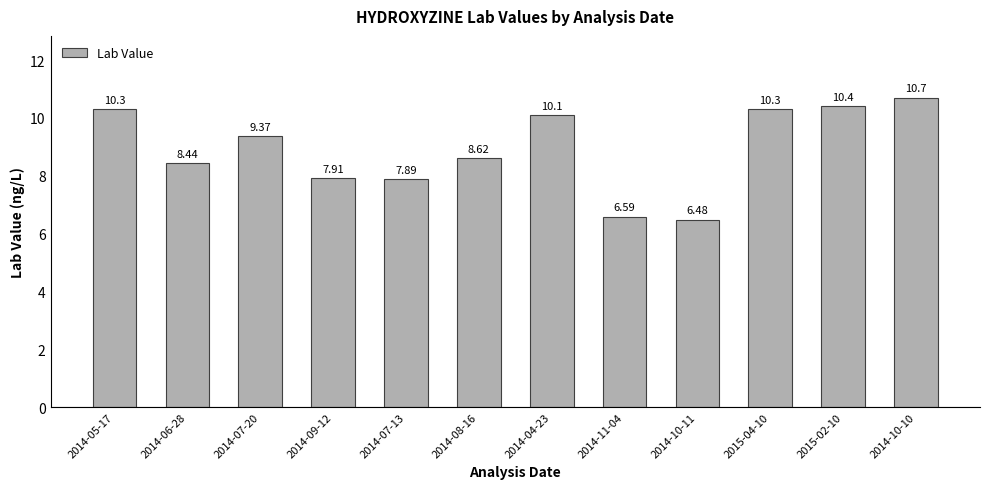

The chart shows a value of 16.2 at 2015-02-10. True or false?

False